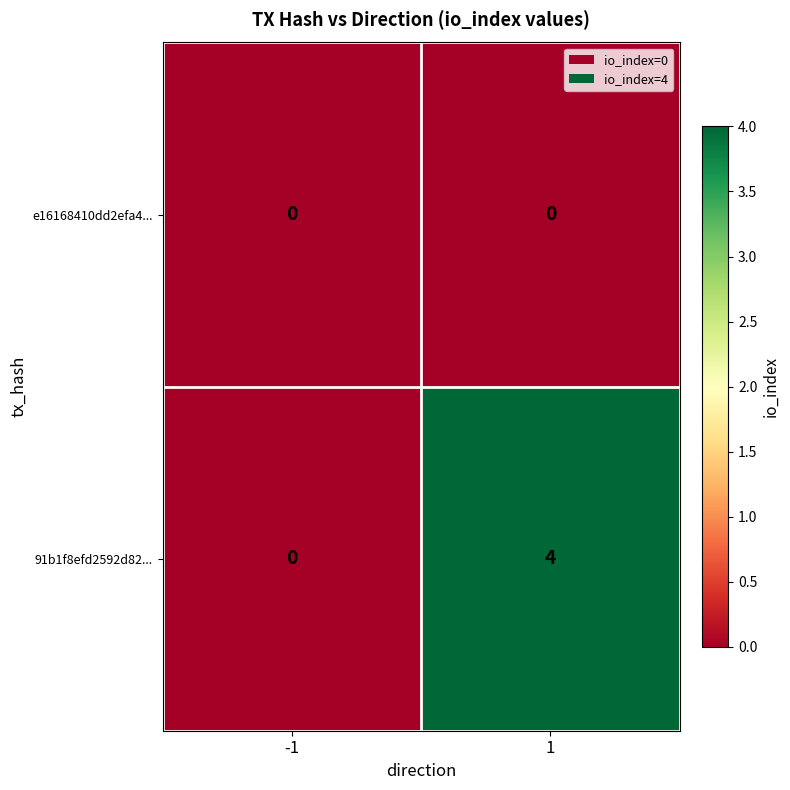

Reading left to right, list all the values displayed in this chart.

e16168410dd2efa4...: 0	0
91b1f8efd2592d82...: 0	4